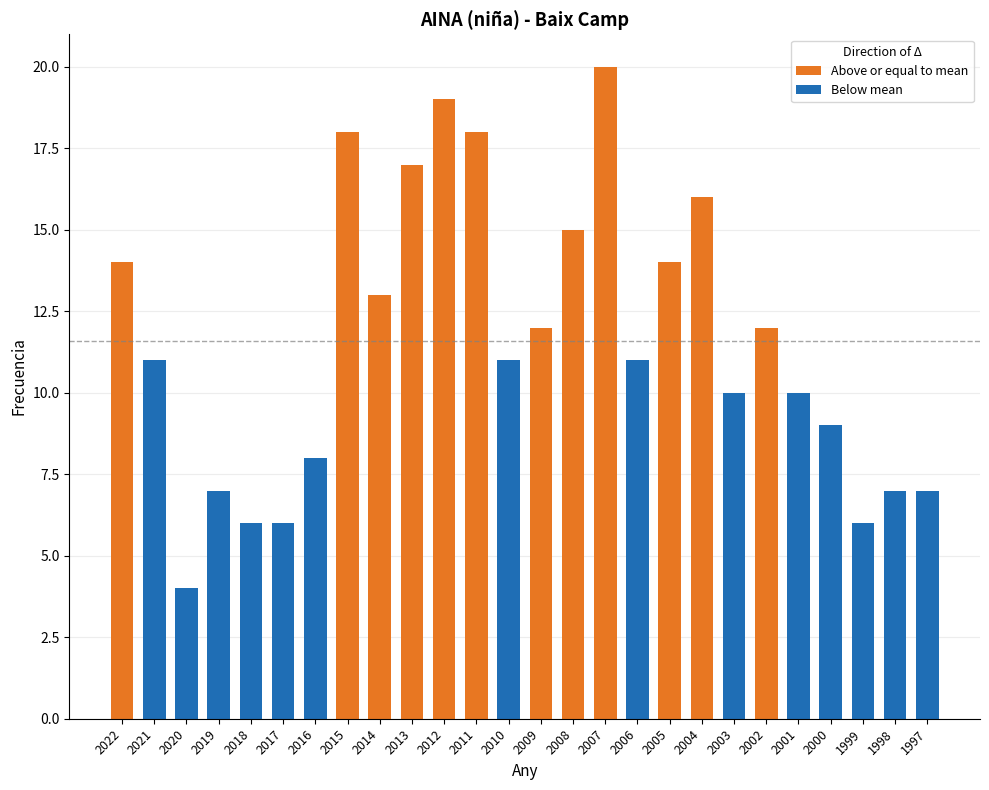

At which label is Above or equal to mean closest to 10?

2009